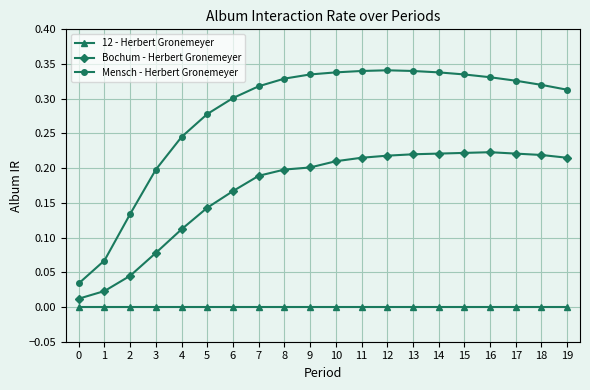

The Mensch - Herbert Gronemeyer series shows 0.5 at 18. True or false?

False